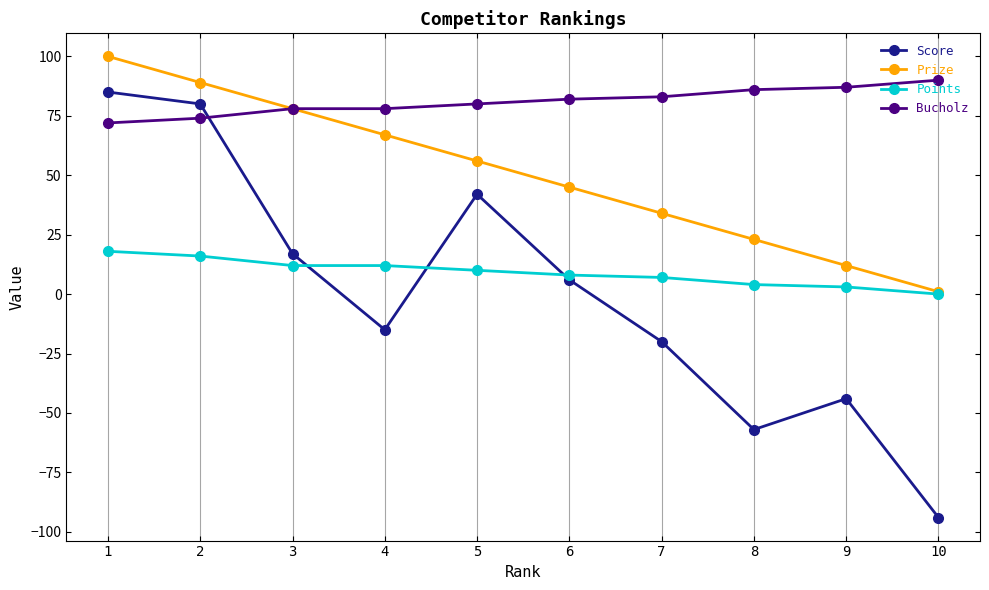

What is the greatest value displayed?

100